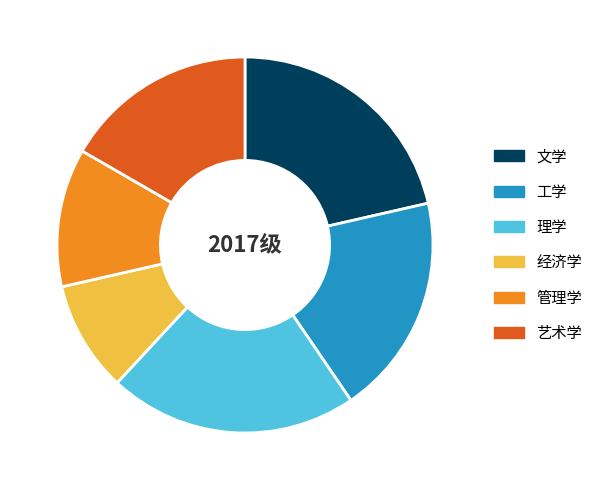

Is it true that 工学 is 19% of the pie?

True